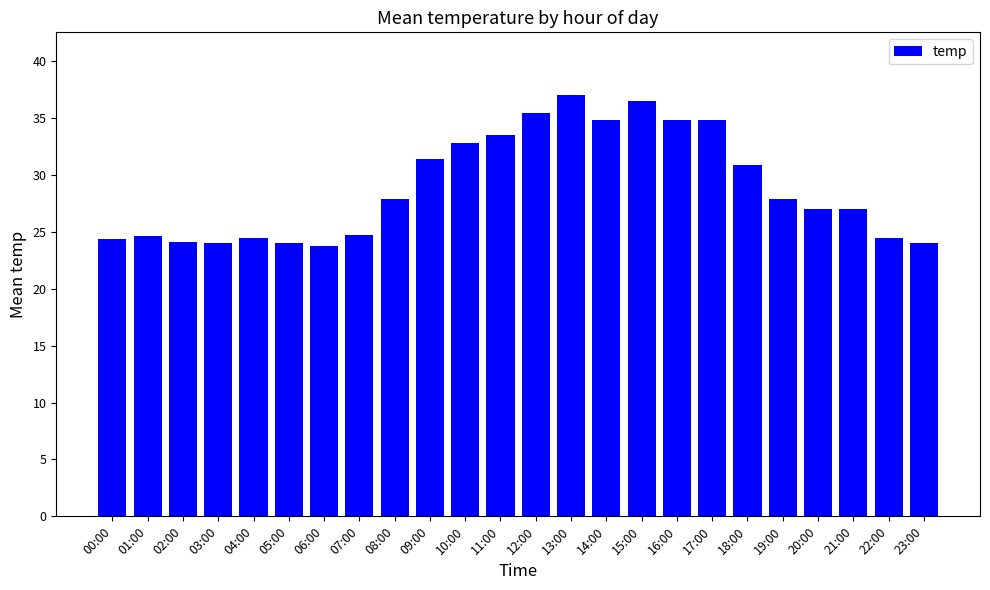

How many categories are shown in the chart?

24